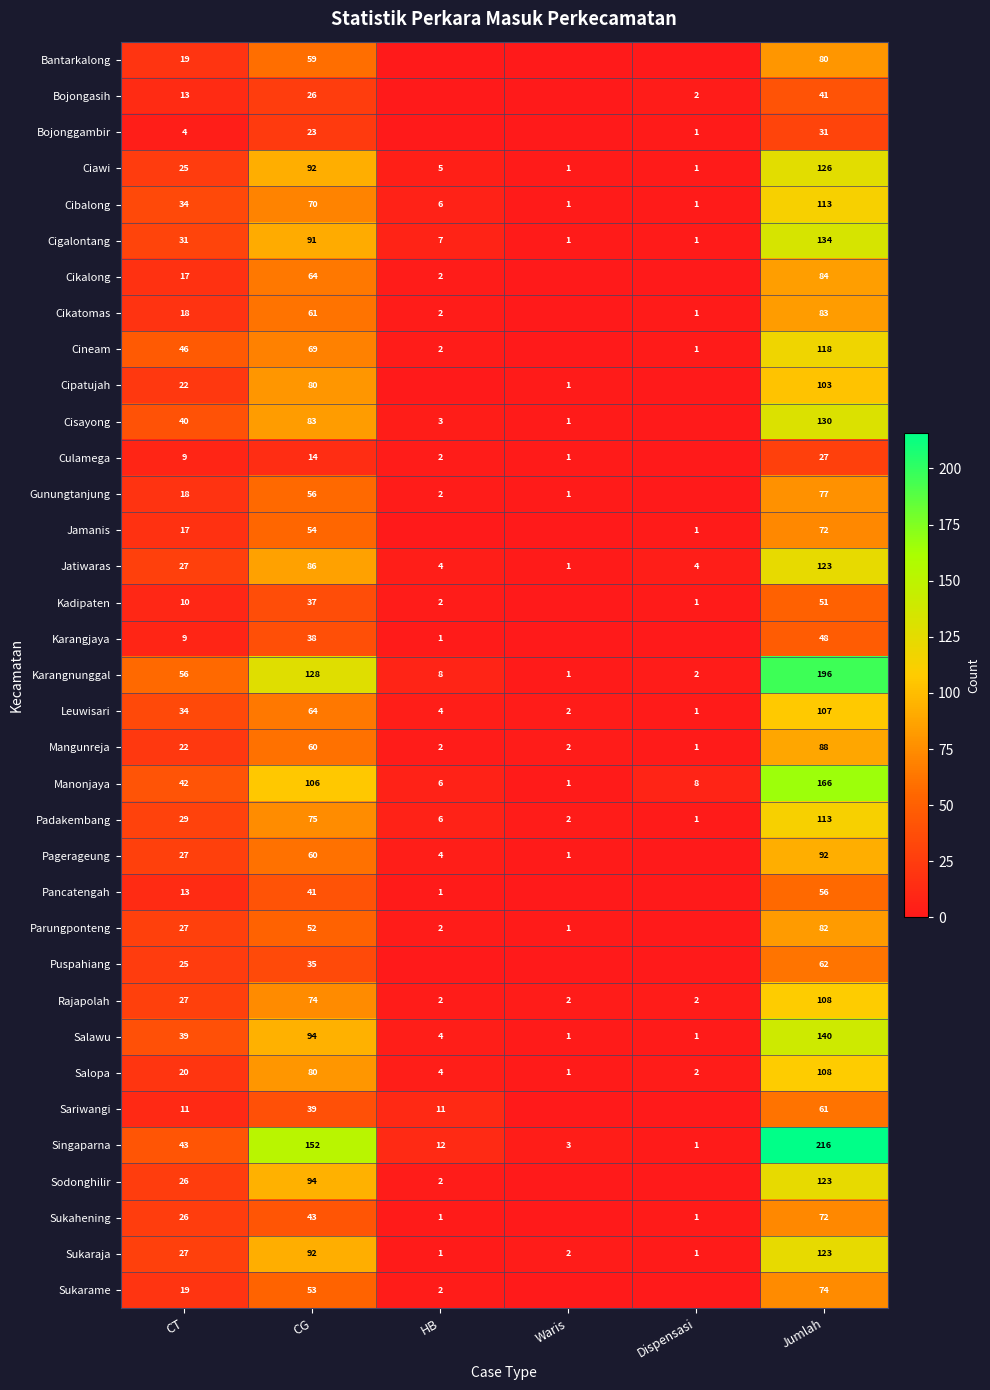

True or false: Salopa has a value of 4 at HB.

True